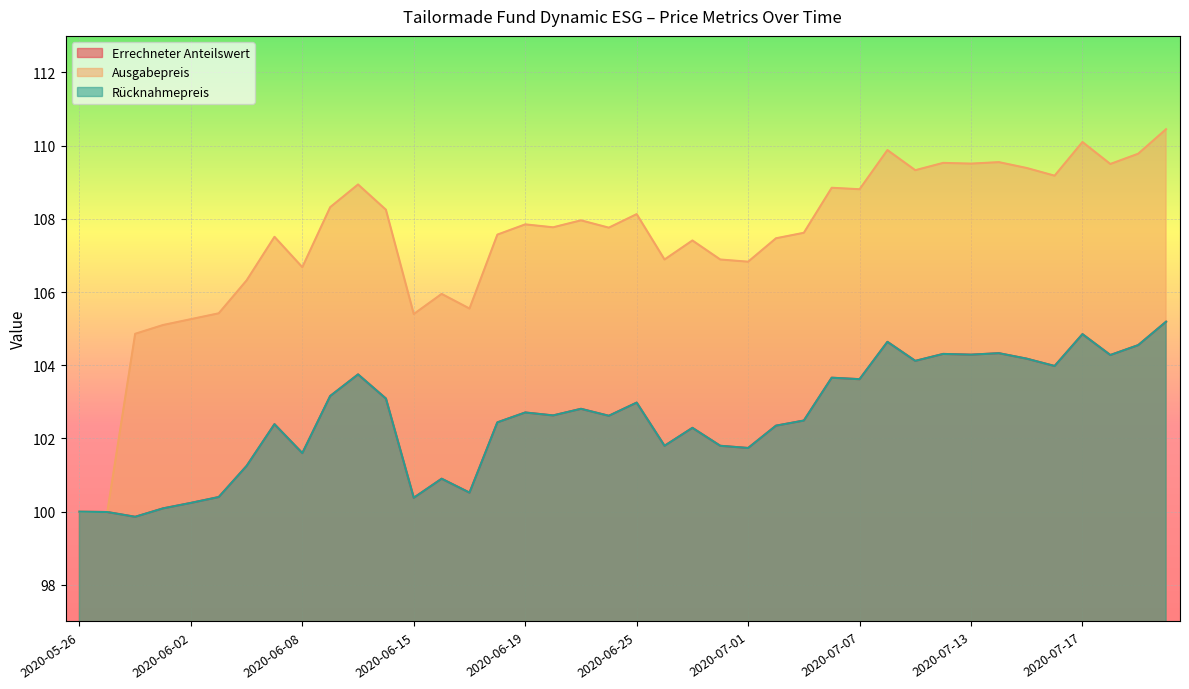

How many lines are shown in the chart?

3